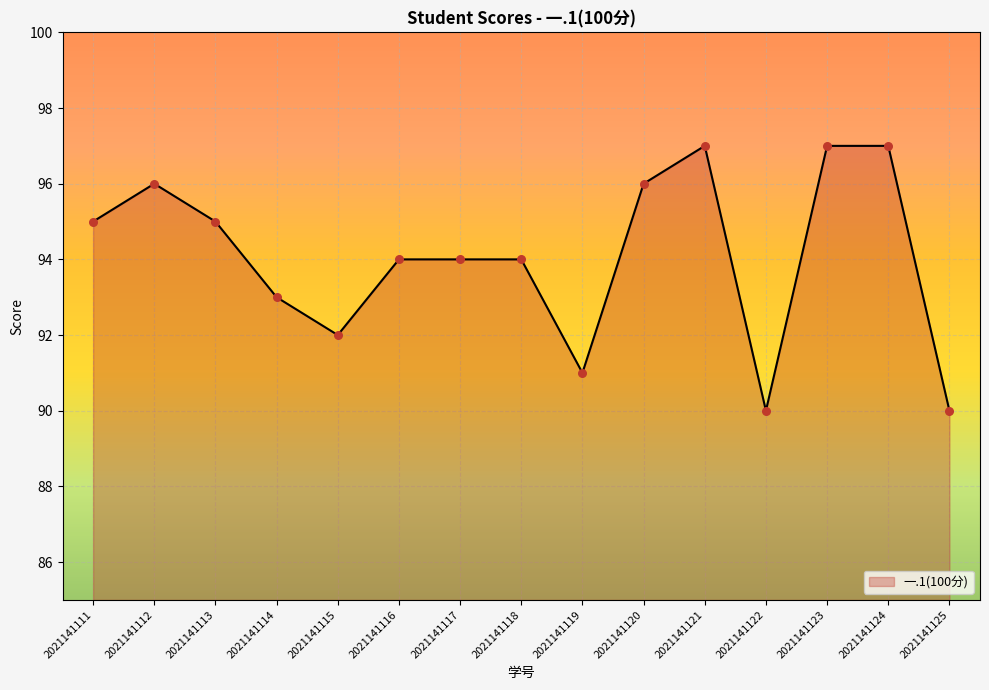

What is the change in value from 2021141115 to 2021141125?

-2